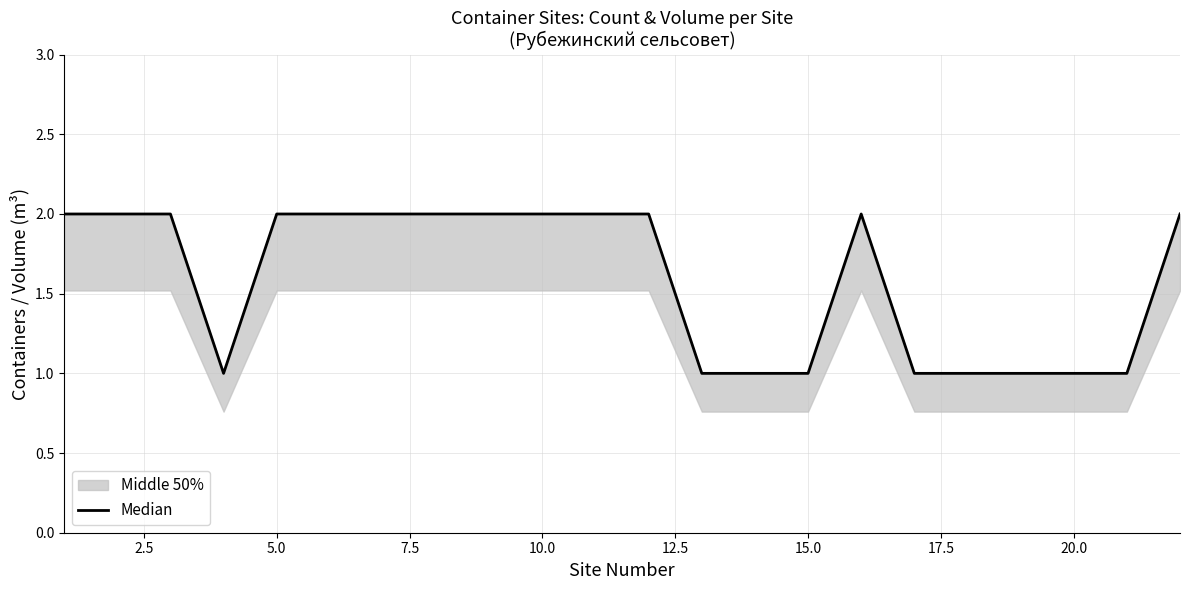

True or false: the data shows 2 at 10.0.

True